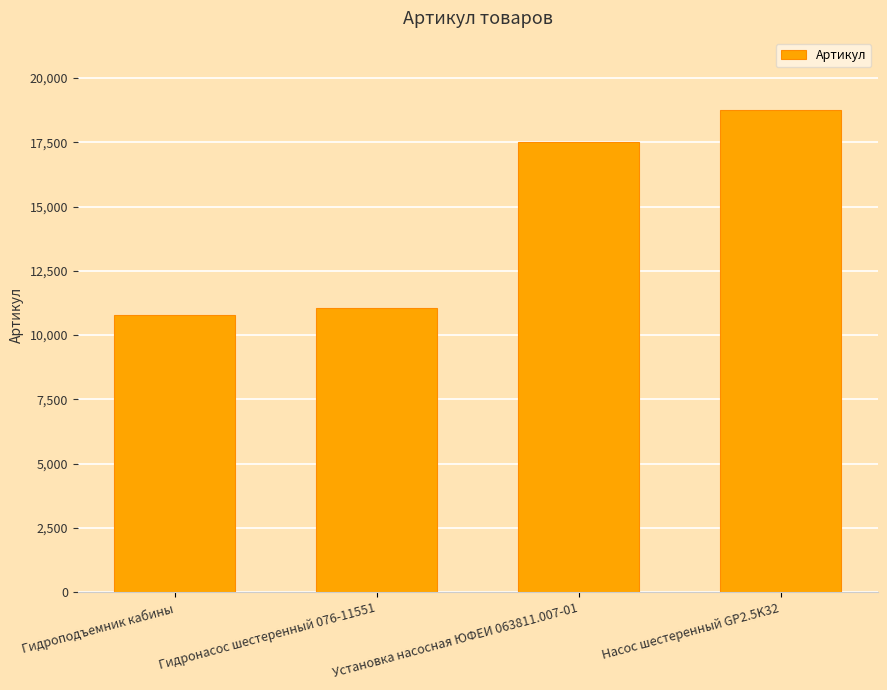

How many values are below 17512?

2